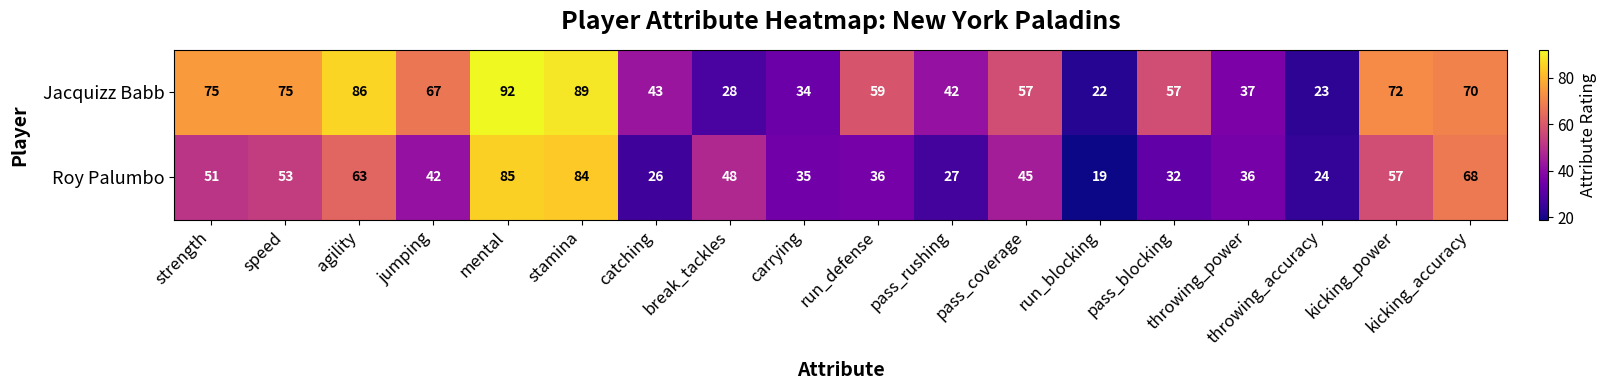

List the series in order of their overall mean, lowest first.

Roy Palumbo, Jacquizz Babb